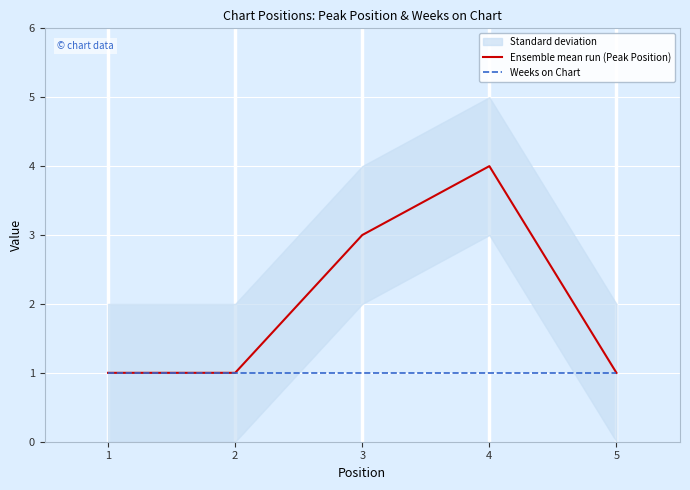

What is the value of the Weeks on Chart point at the 2nd from the left?

1